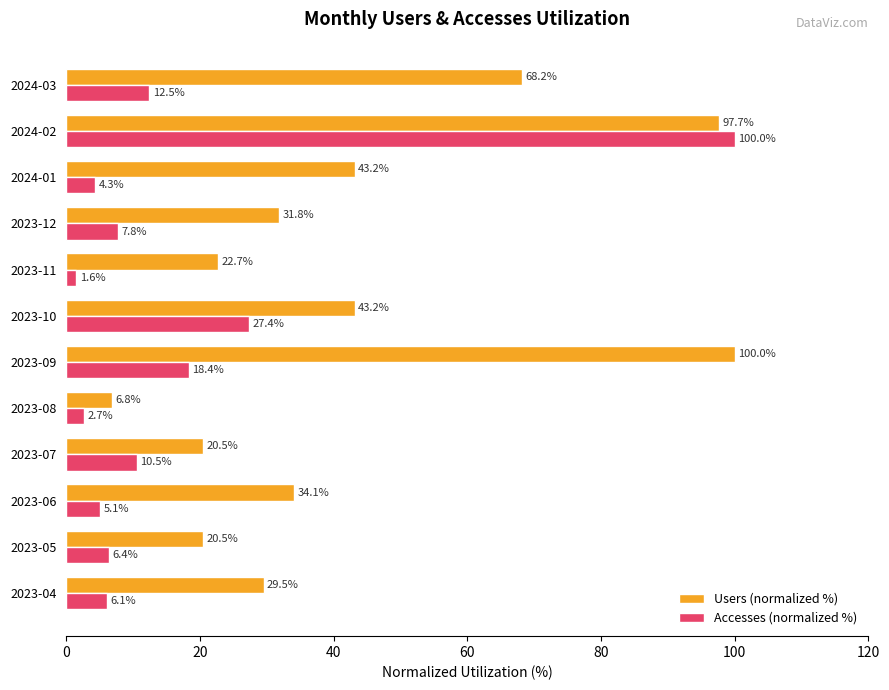

At 2023-11, list the series in order from largest to smallest.

Users (normalized %), Accesses (normalized %)